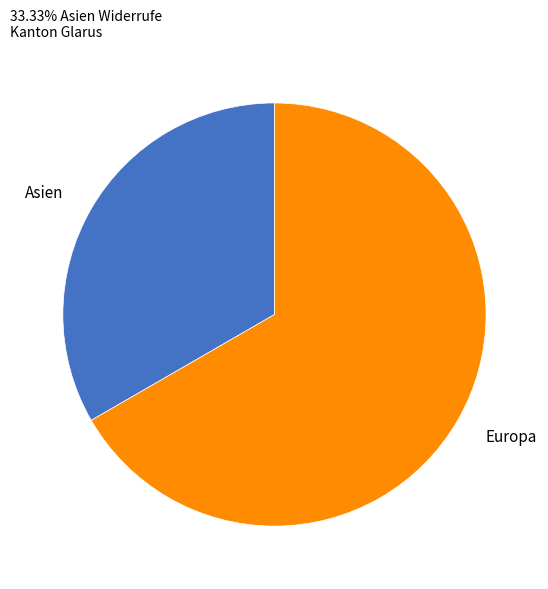

Is the sum of Asien and Europa greater than half?

Yes